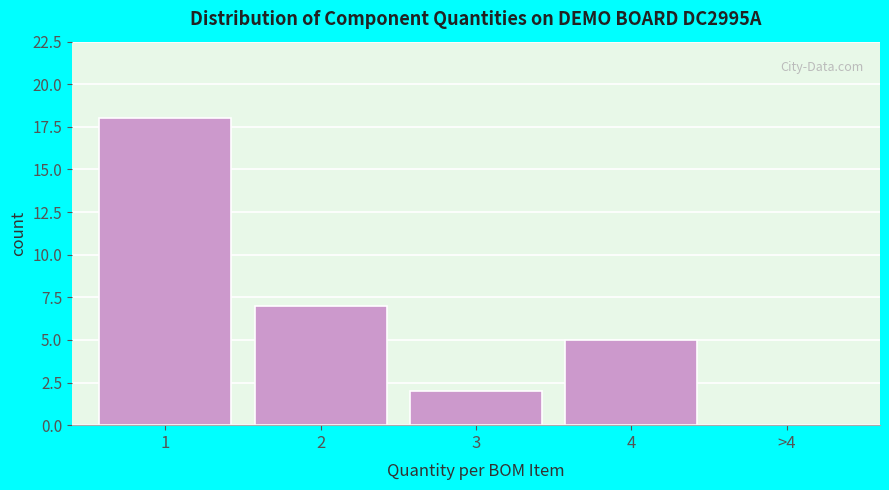

Reading right to left, list all the values displayed in this chart.

>4=0	4=5	3=2	2=7	1=18